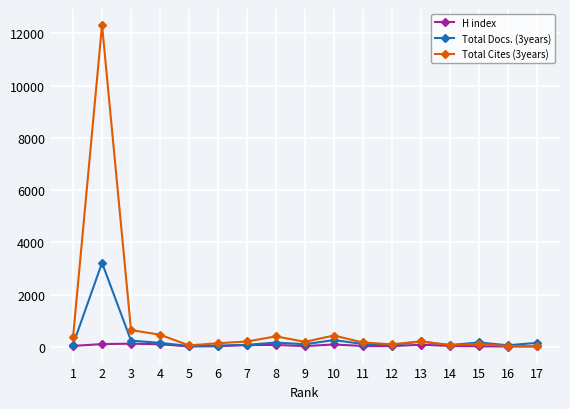

What is the difference between the maximum and second lowest values in the Total Cites (3years) series?

12293